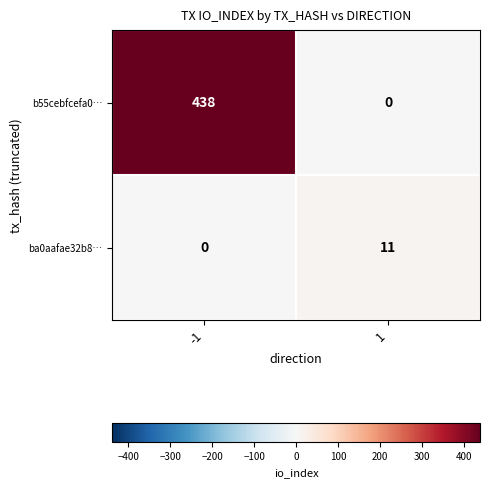

How many positive values does the ba0aafae32b8… series have?

1